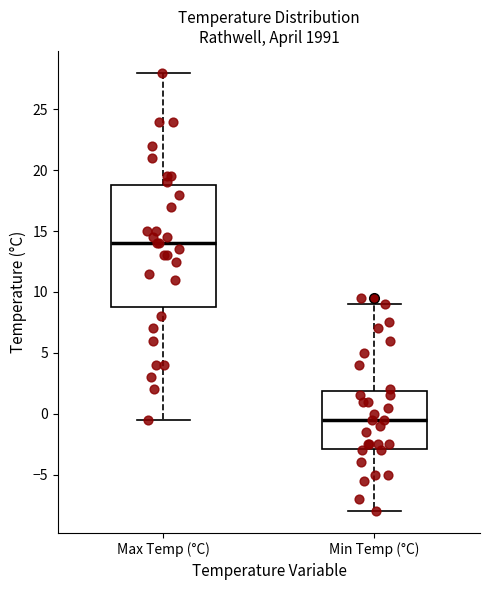

Which box is the tallest, from its lower edge to its upper edge?

Max Temp (°C)